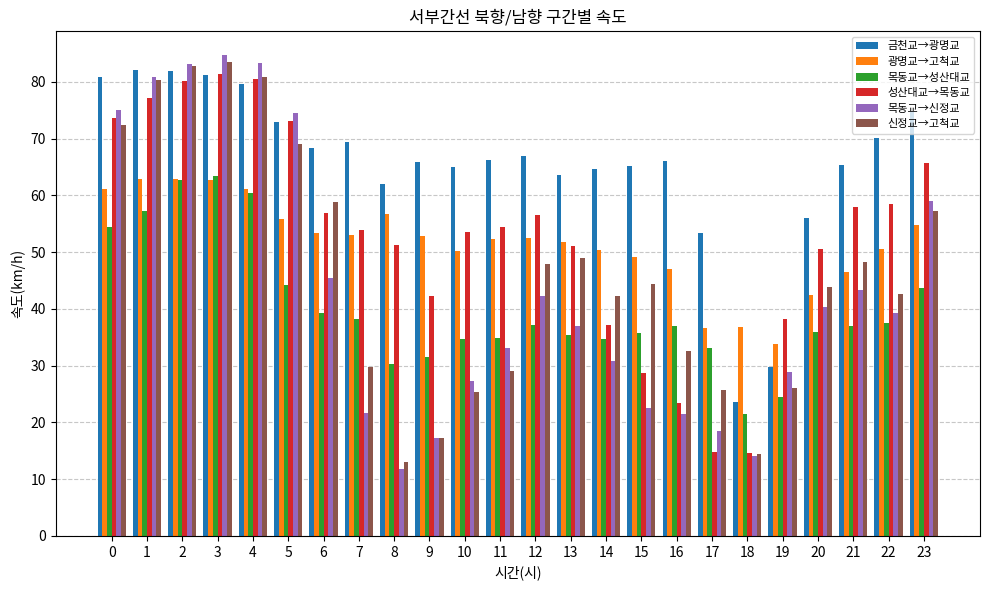

What is the greatest value displayed?

84.7